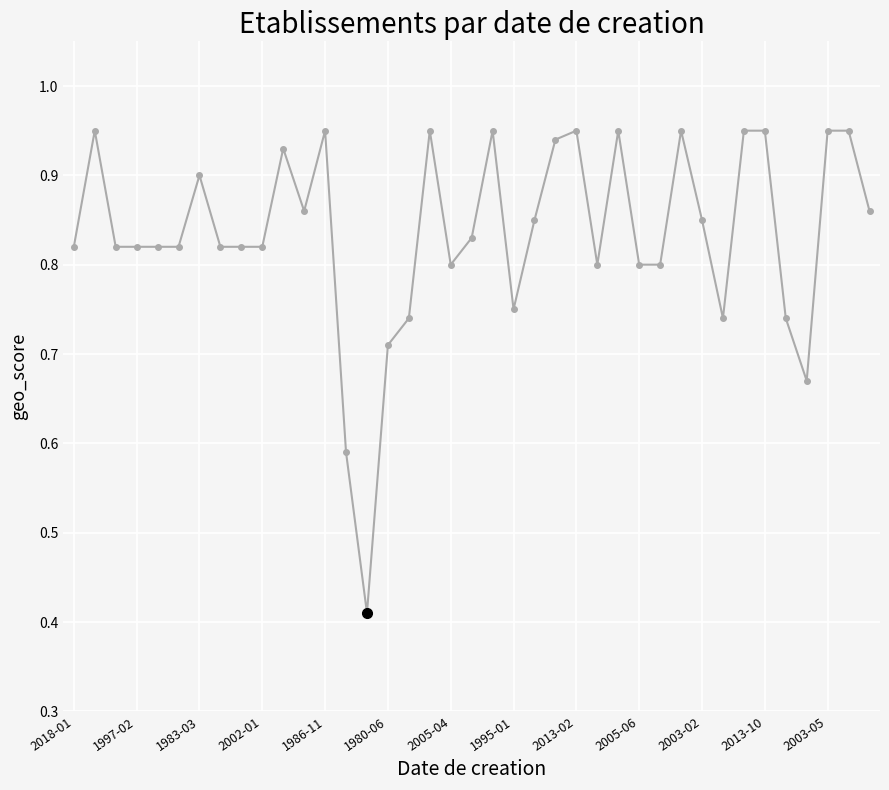

What is the sum of all values?

32.6